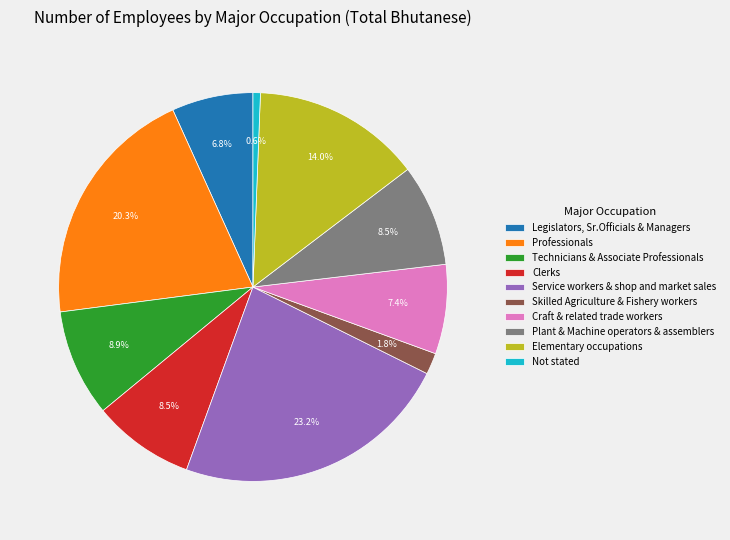

How many segments does this pie chart have?

10